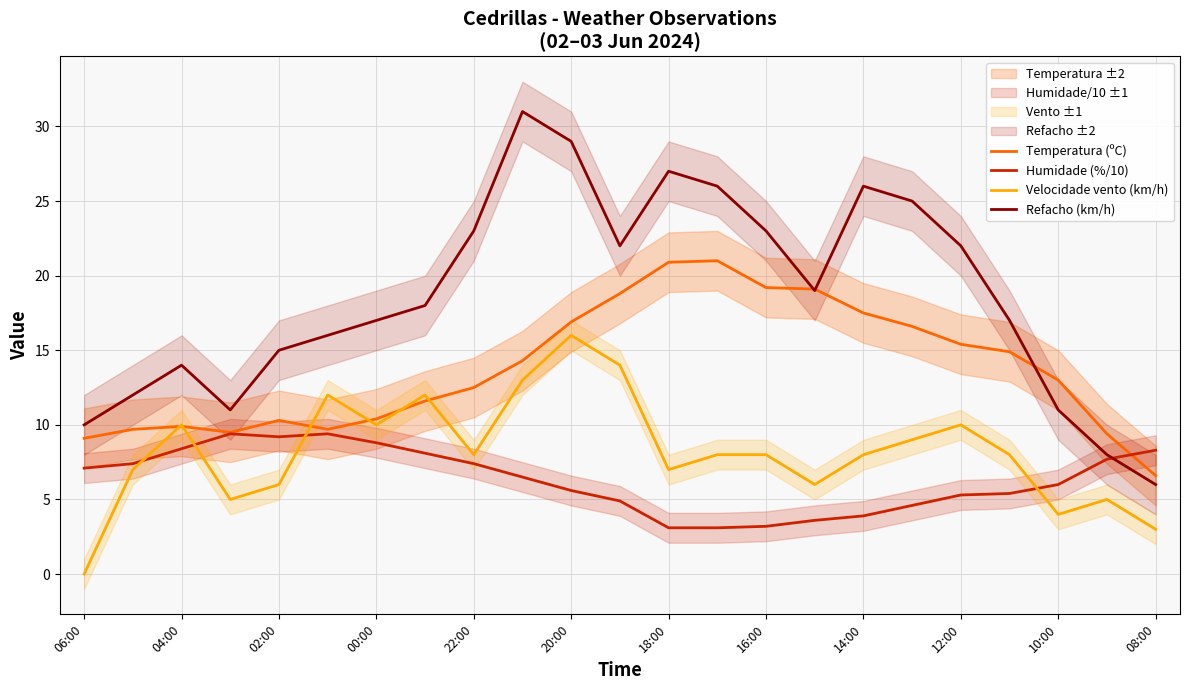

What is the maximum value shown in the chart?

31.0